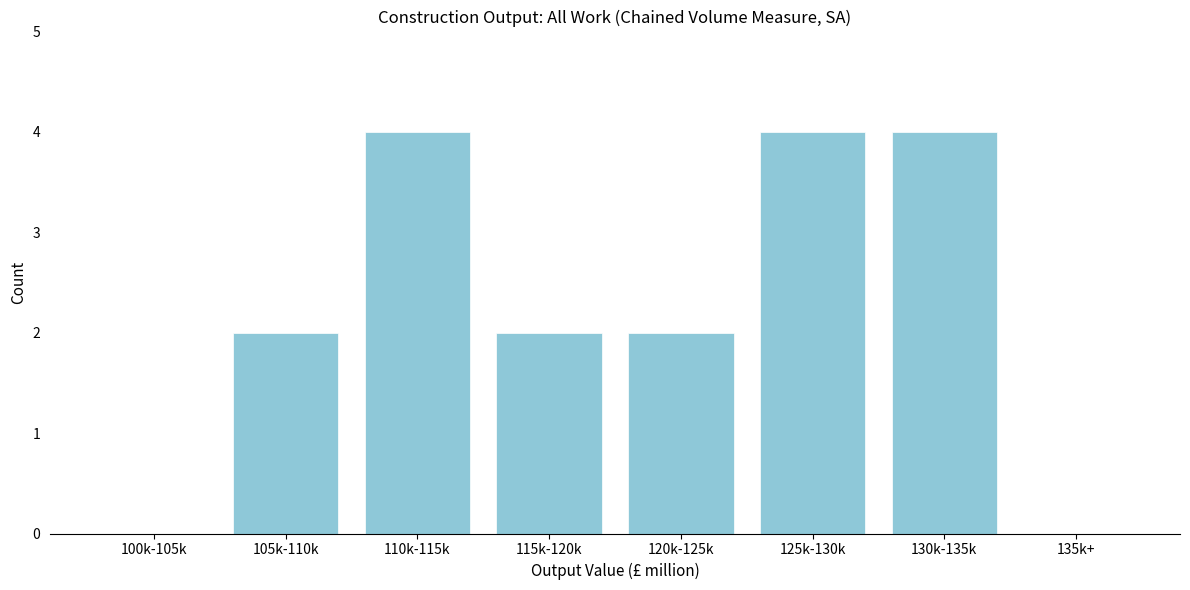

Reading left to right, list all the values displayed in this chart.

100k-105k=0	105k-110k=2	110k-115k=4	115k-120k=2	120k-125k=2	125k-130k=4	130k-135k=4	135k+=0